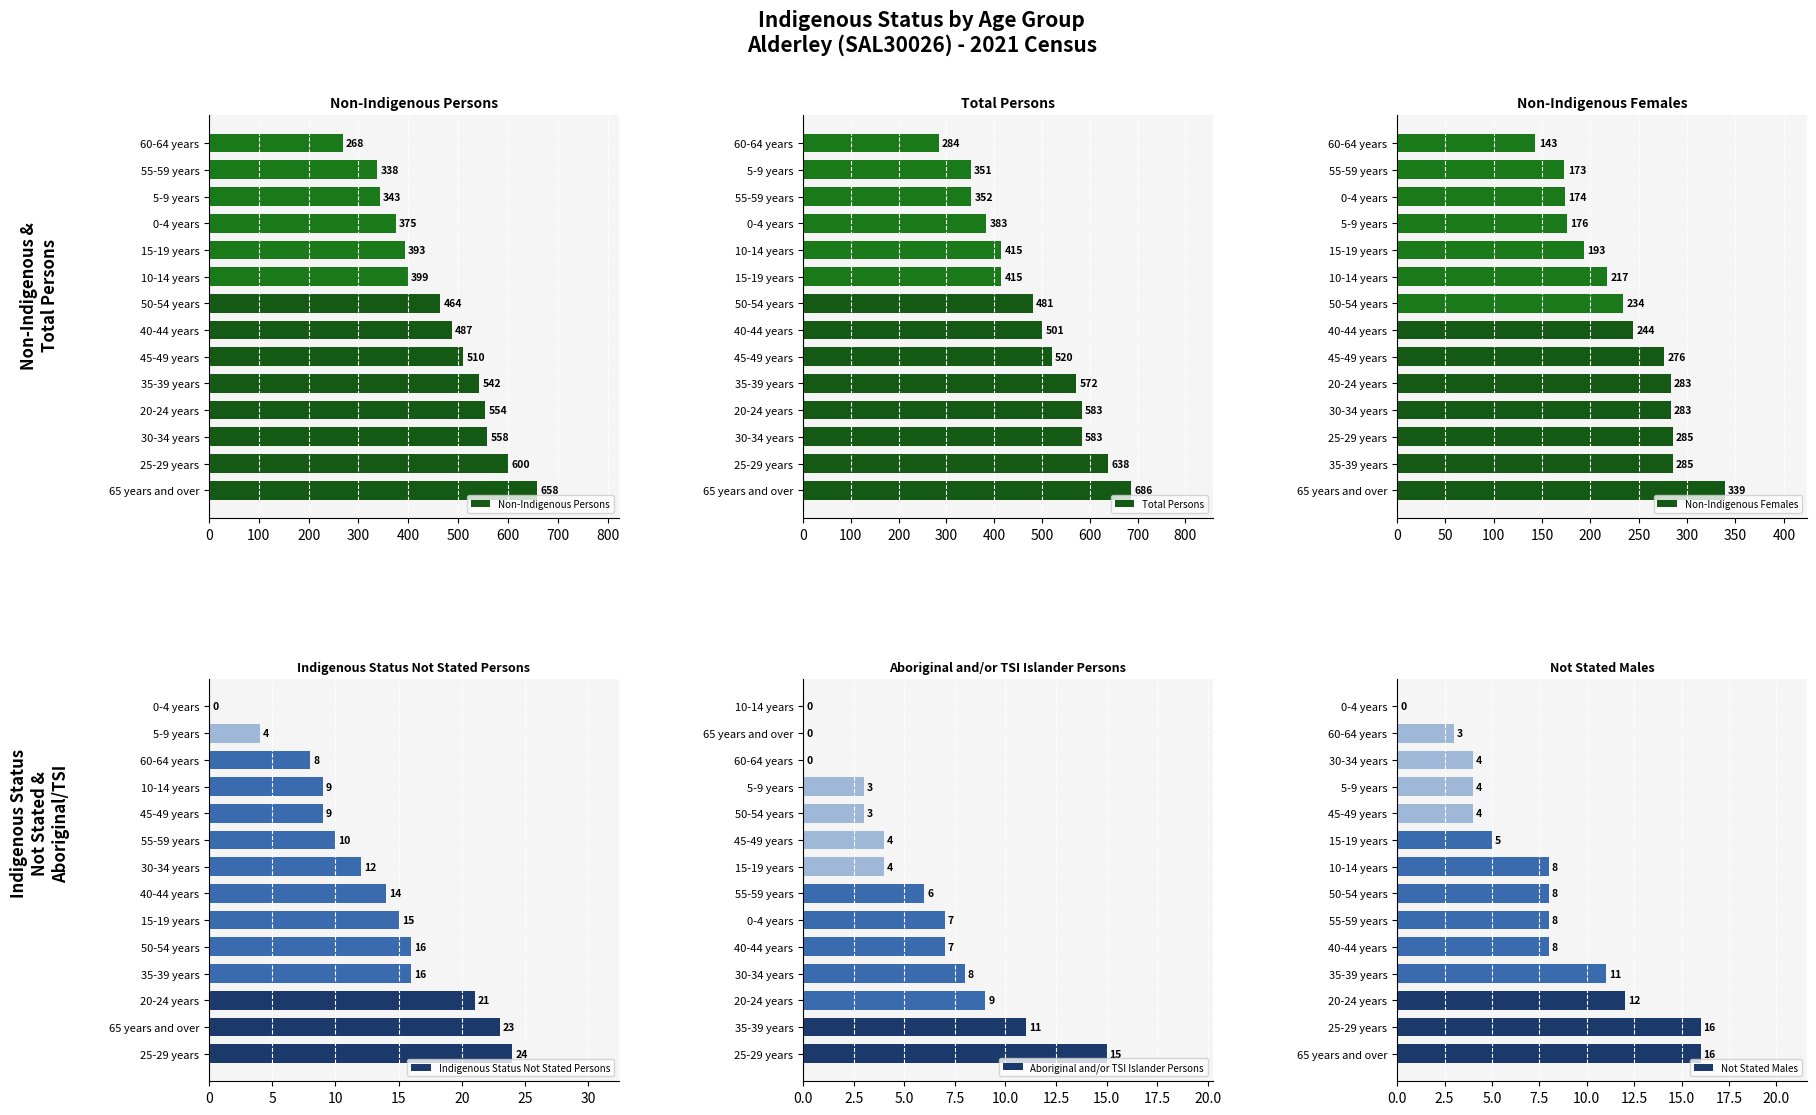

At how many categories does at least one series exceed 584?

2